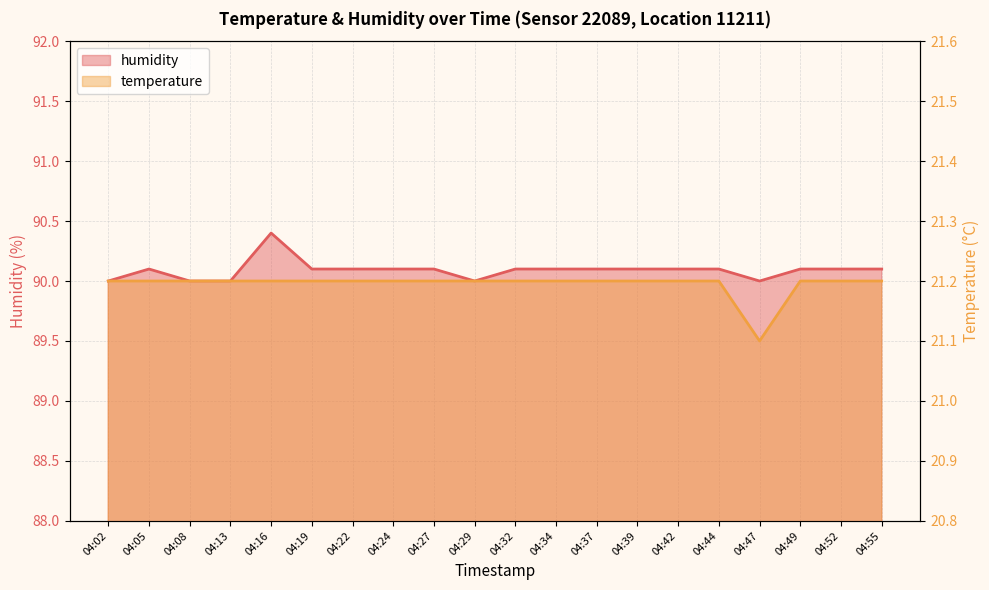

True or false: temperature and humidity intersect in this chart.

False